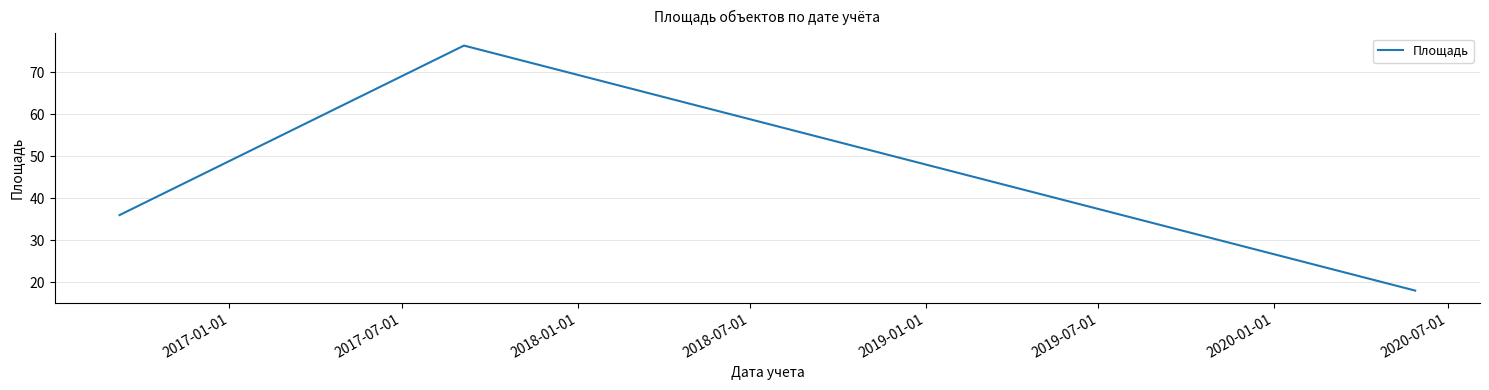

What is the average value?

43.5